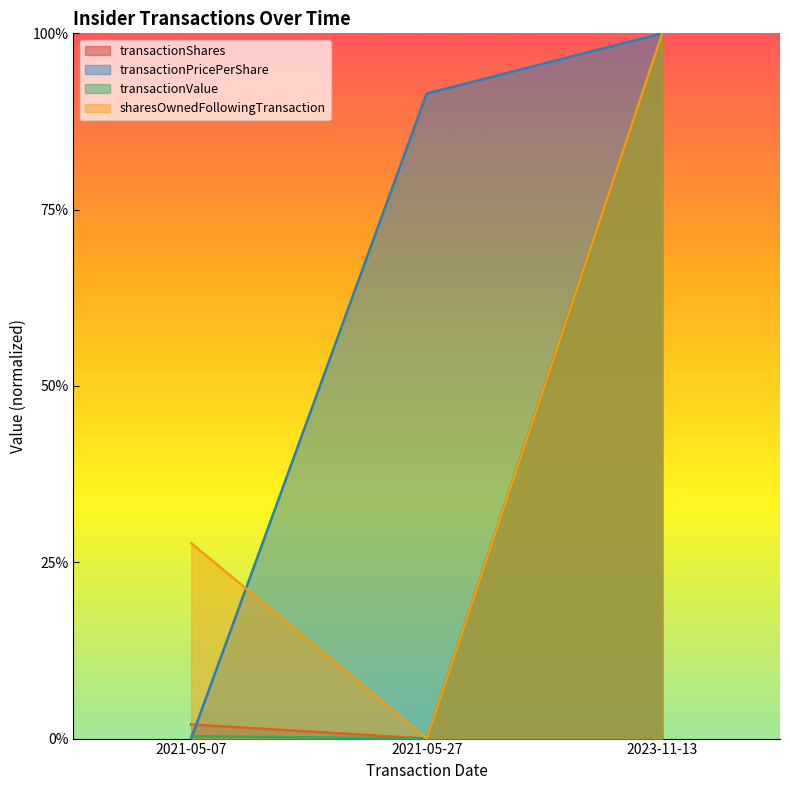

Rank the series at 2021-05-07 from highest to lowest value.

sharesOwnedFollowingTransaction, transactionShares, transactionValue, transactionPricePerShare